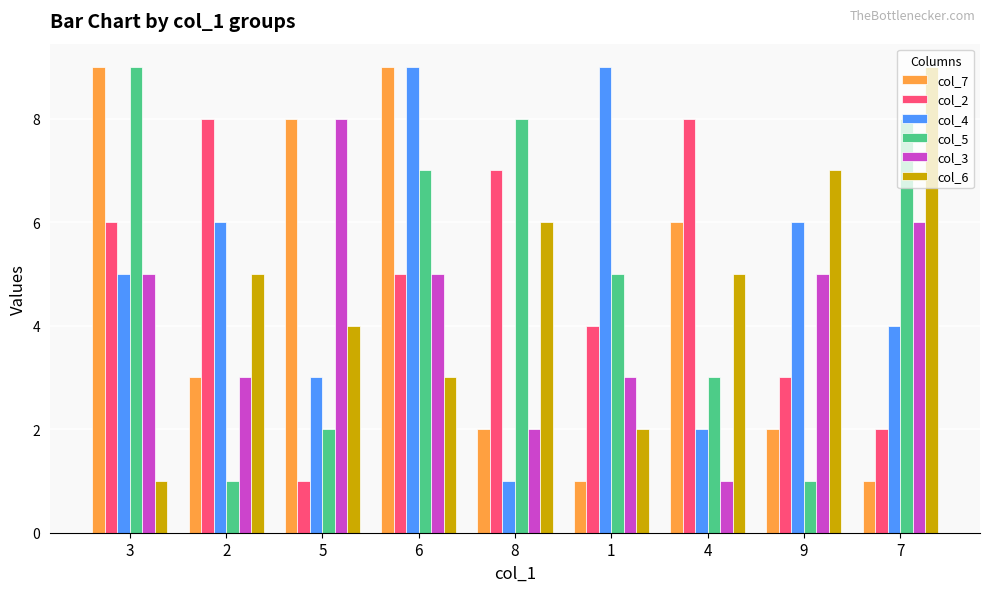

What position from the left is 9?

8